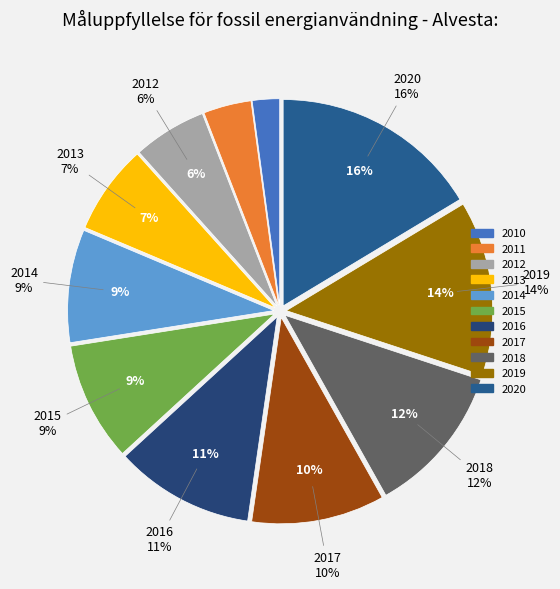

Is there any slice that represents more than half of the pie?

No